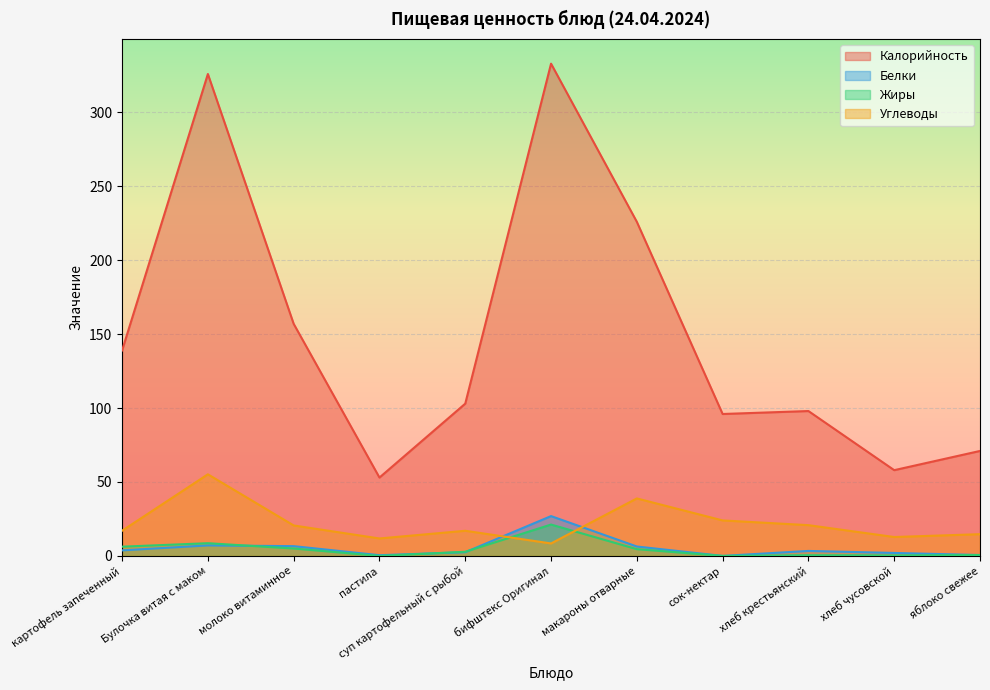

Does the chart display data point markers on the line(s)?

No